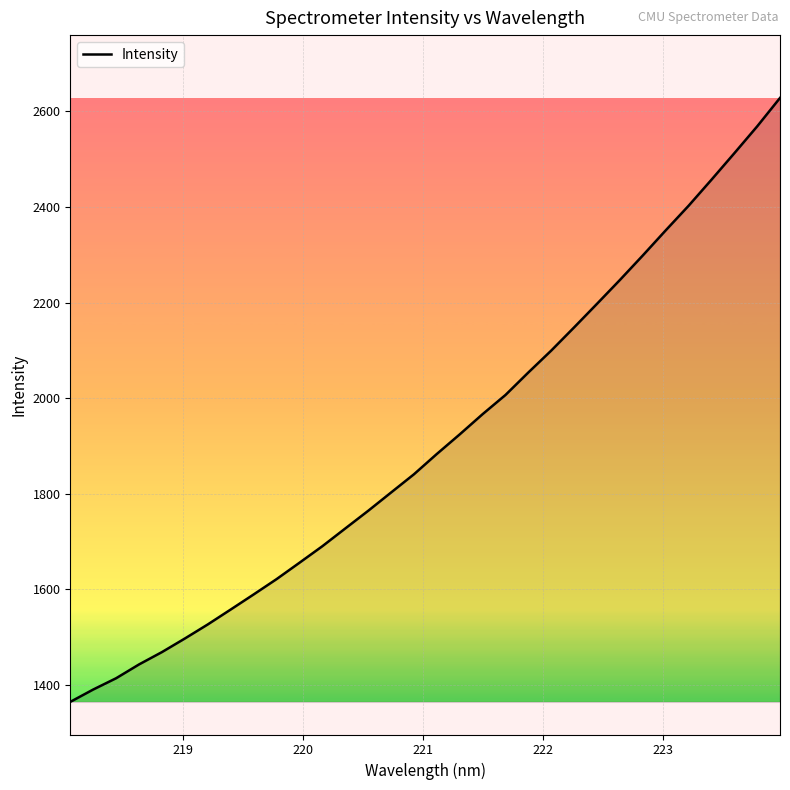

What is the maximum value shown in the chart?

2627.9